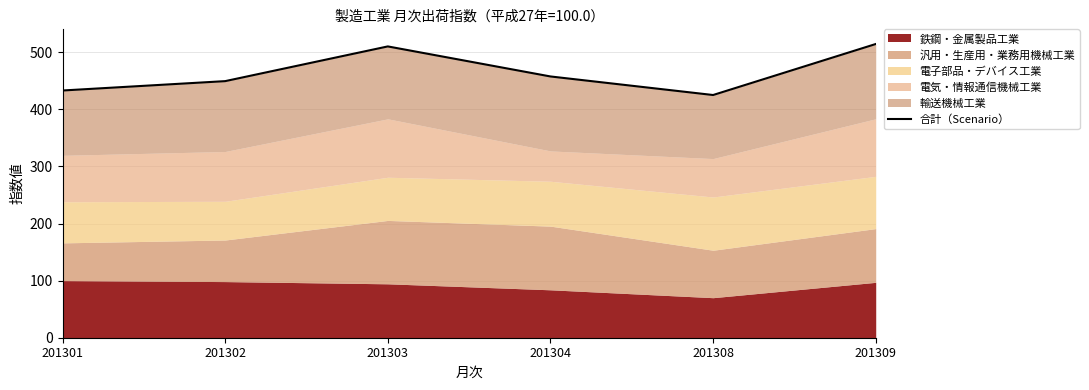

What is the sum of the values at 201304 and 201308?

882.5